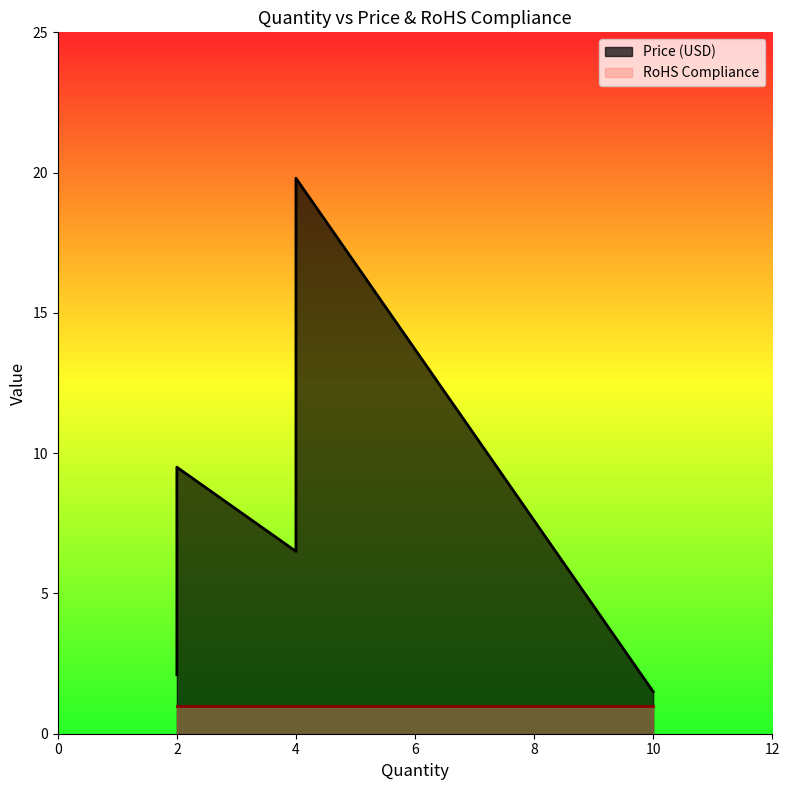

List the series in order of their overall mean, highest first.

Price (USD), RoHS Compliance